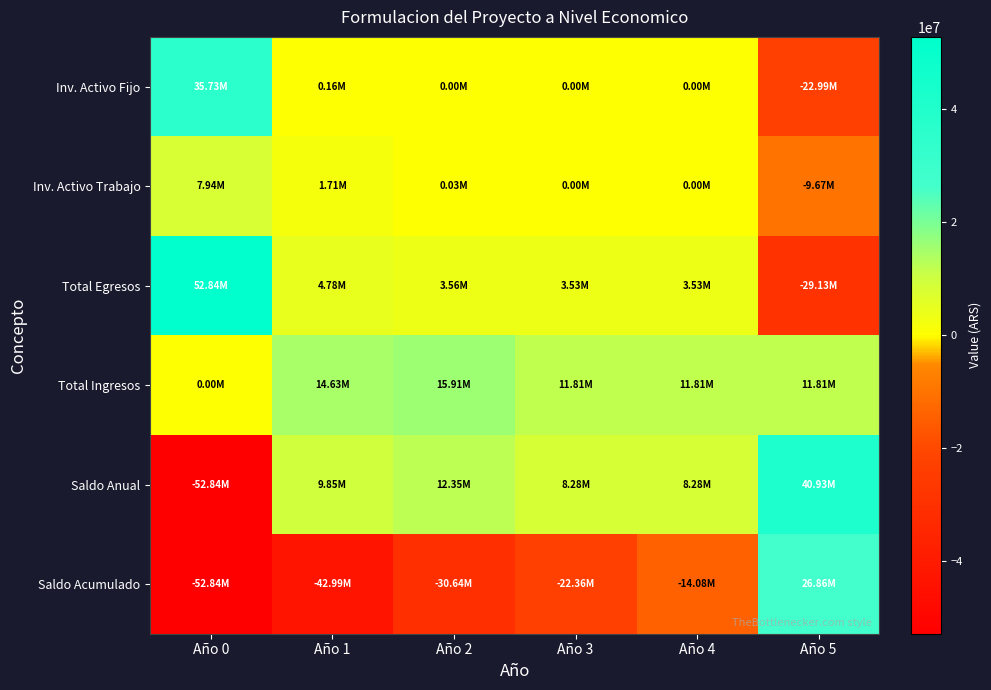

Which series changed the most between Año 2 and Año 5?

Saldo Acumulado